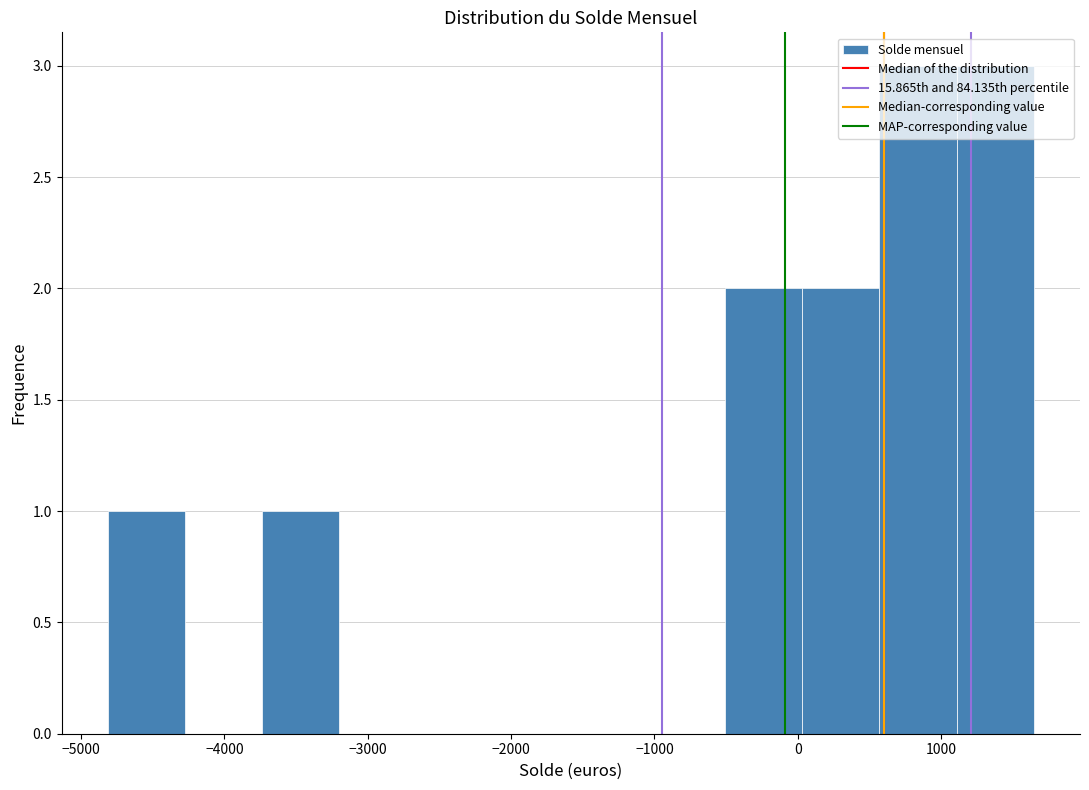

Reading left to right, transcribe this chart: for each bar, give the range it covers on the x-axis and its height. Neither the bar edges nor the heights are printed on the chart, so give them approximately, as read against the axes.

-4800 to -4300: 1
-4300 to -3700: 0
-3700 to -3200: 1
-3200 to -2700: 0
-2700 to -2100: 0
-2100 to -1600: 0
-1600 to -1000: 0
-1000 to -500: 0
-500 to 0: 2
0 to 600: 2
600 to 1100: 3
1100 to 1600: 3